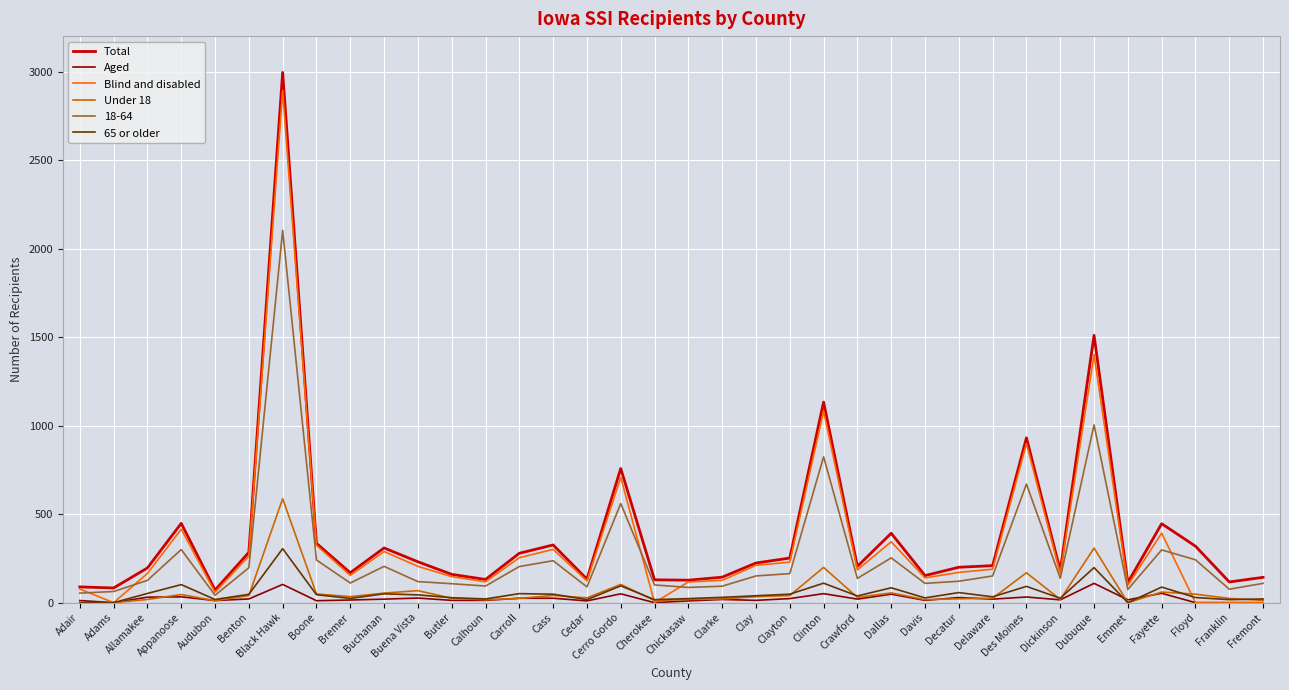

At which category does 65 or older reach its first local peak?

Appanoose